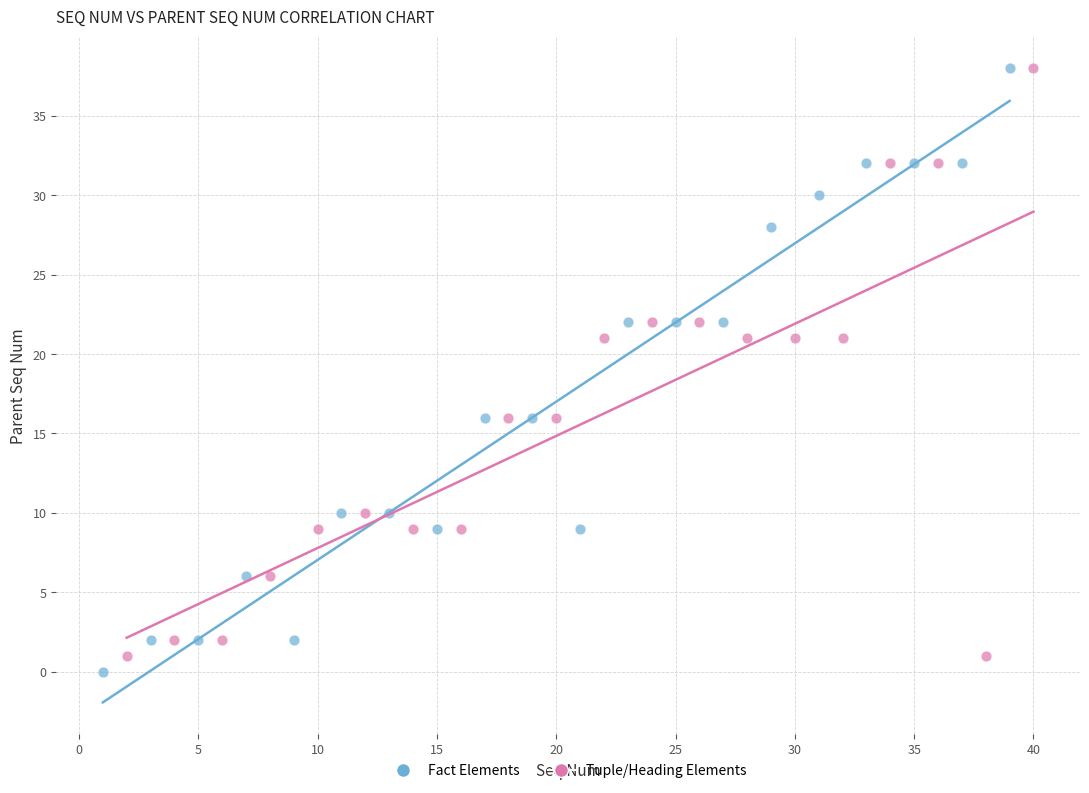

What are all the series names shown in the legend?

Fact Elements, Tuple/Heading Elements